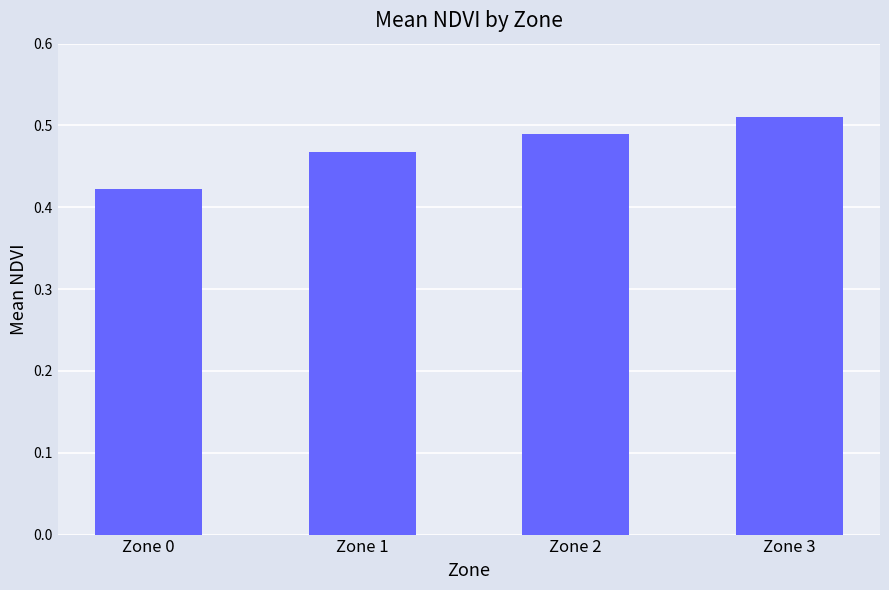

Which category has the highest value across all series?

Zone 3